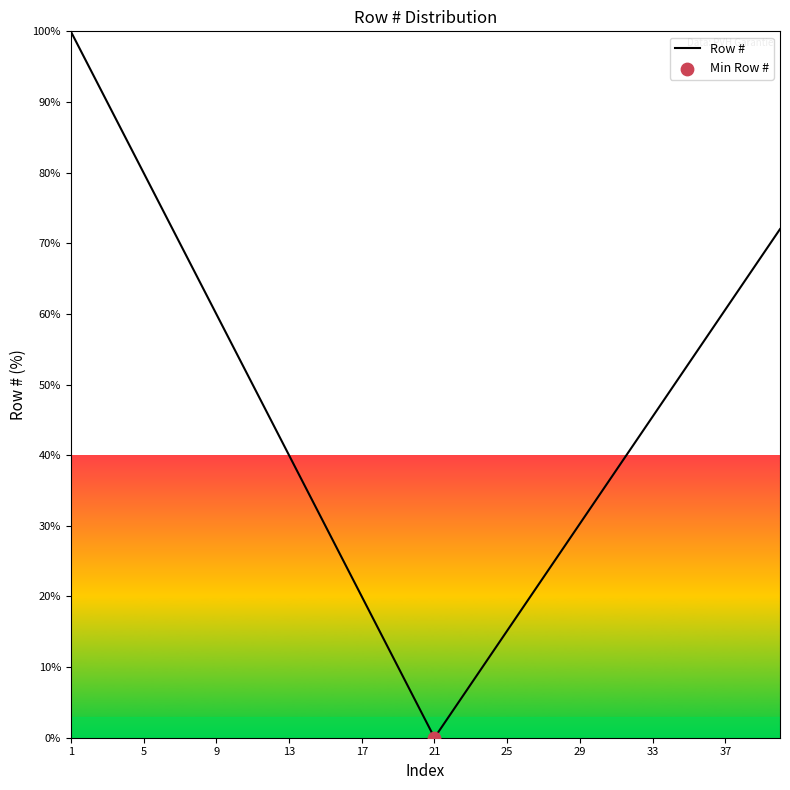

What is the difference between the maximum and minimum values?

100.0